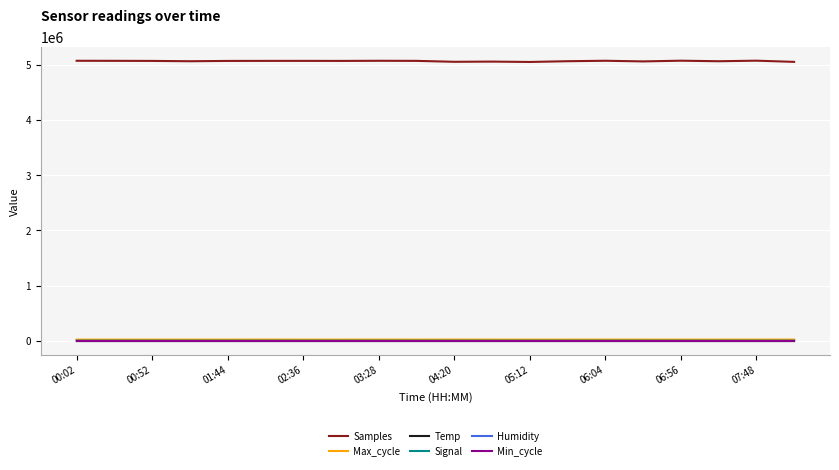

What are all the series names shown in the legend?

Samples, Max_cycle, Temp, Signal, Humidity, Min_cycle